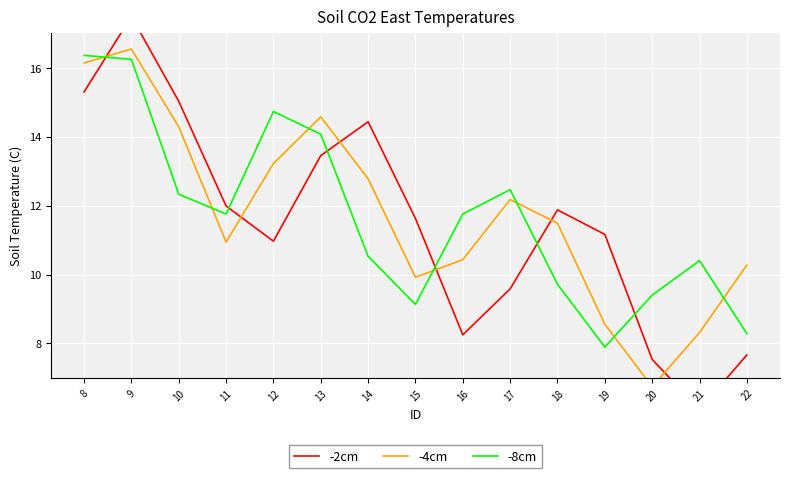

True or false: -4cm has more than 1 interior local peaks.

True